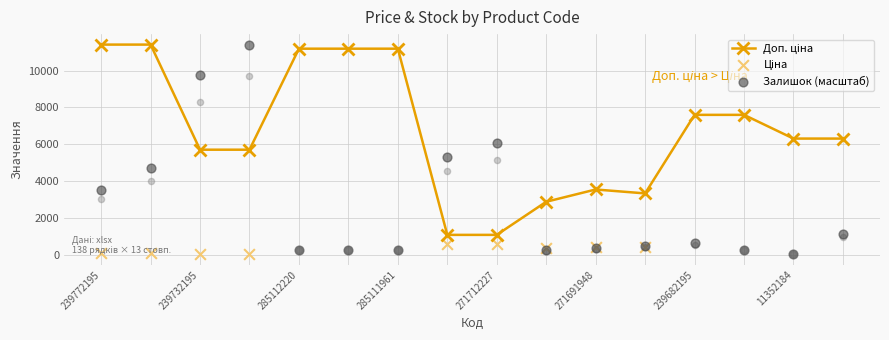

What are all the series names shown in the legend?

Доп. ціна, Ціна, Залишок (масштаб)